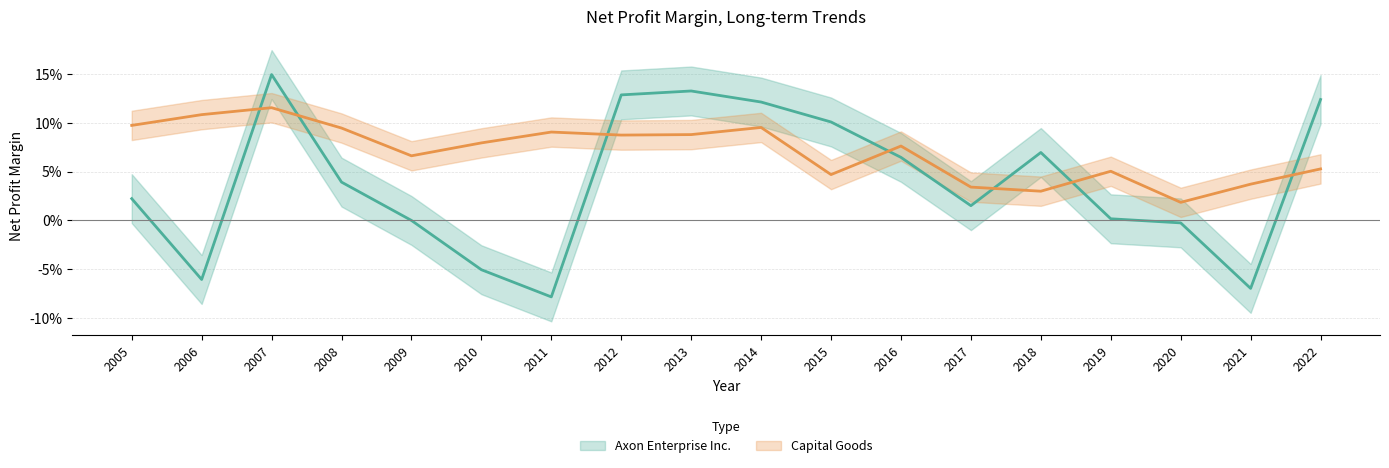

At which category does the chart reach its peak across all series?

2007